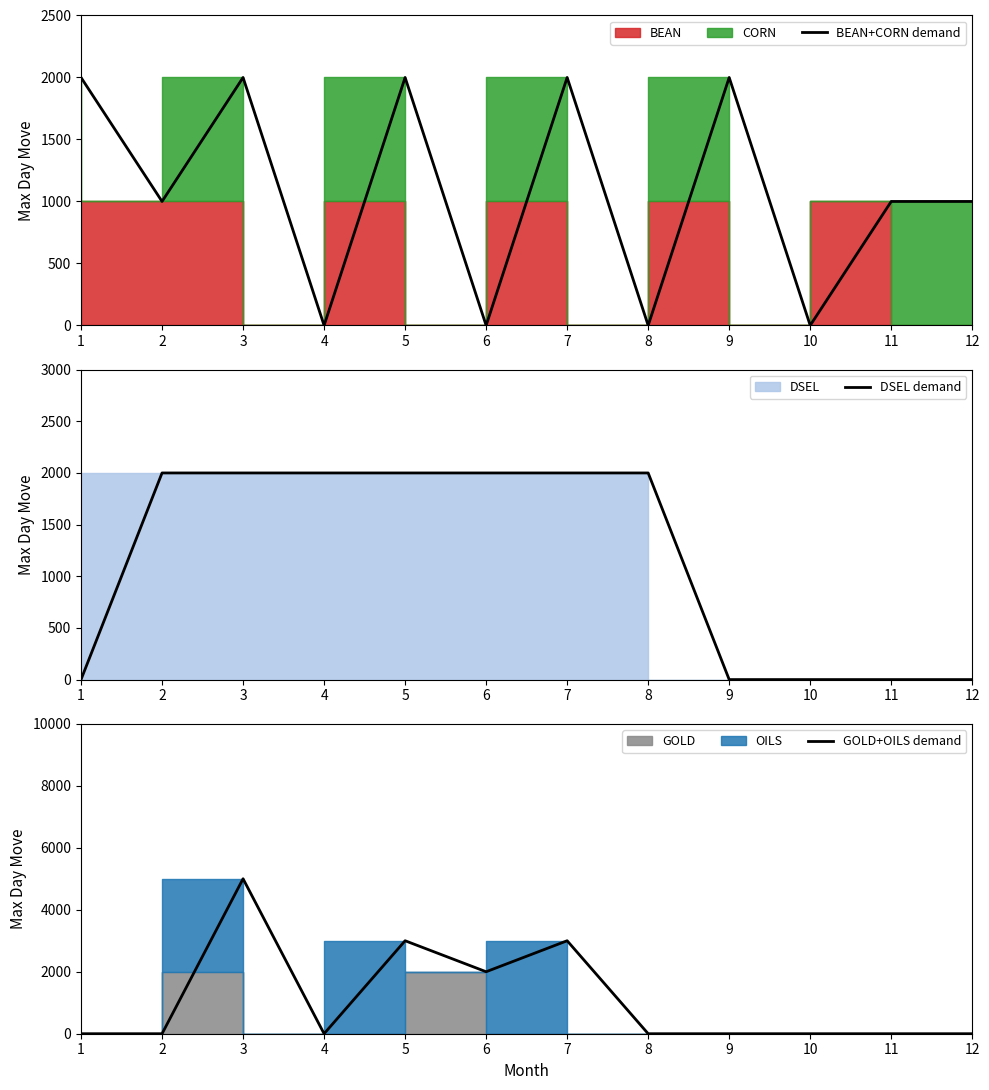

Which series ends up on top after the final intersection of DSEL demand and GOLD+OILS demand?

DSEL demand